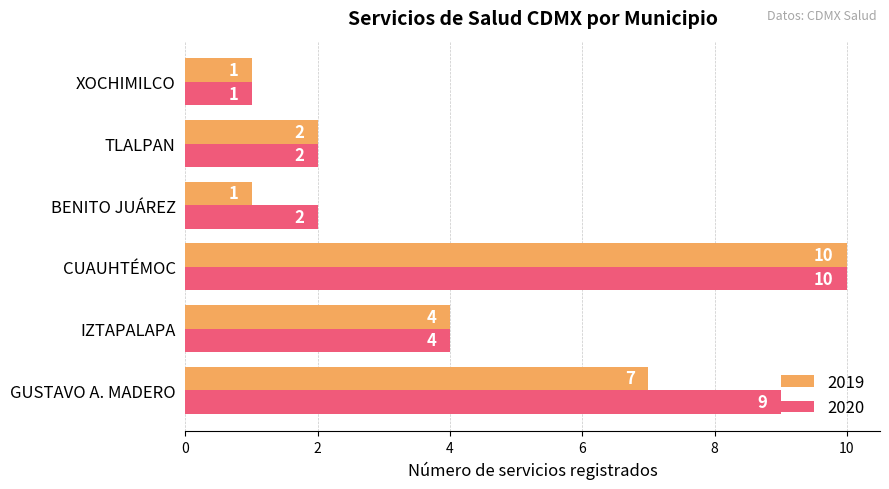

What is the sum of the 2019 values at GUSTAVO A. MADERO and XOCHIMILCO?

8